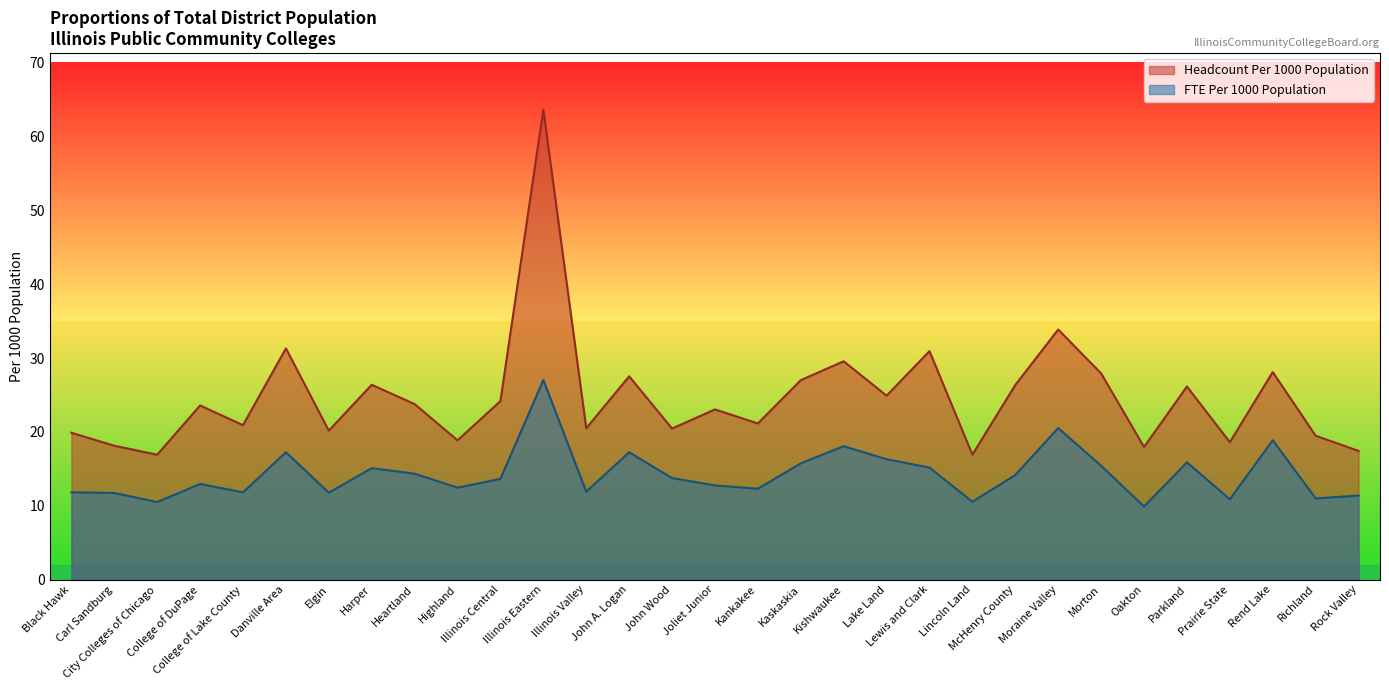

Does the chart have visible grid lines?

No